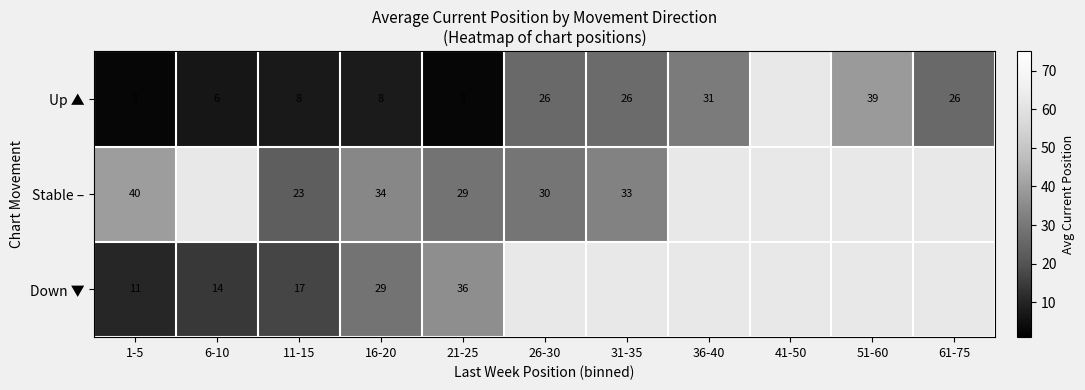

The value of Up ▲ at 16-20 is 11. True or false?

False